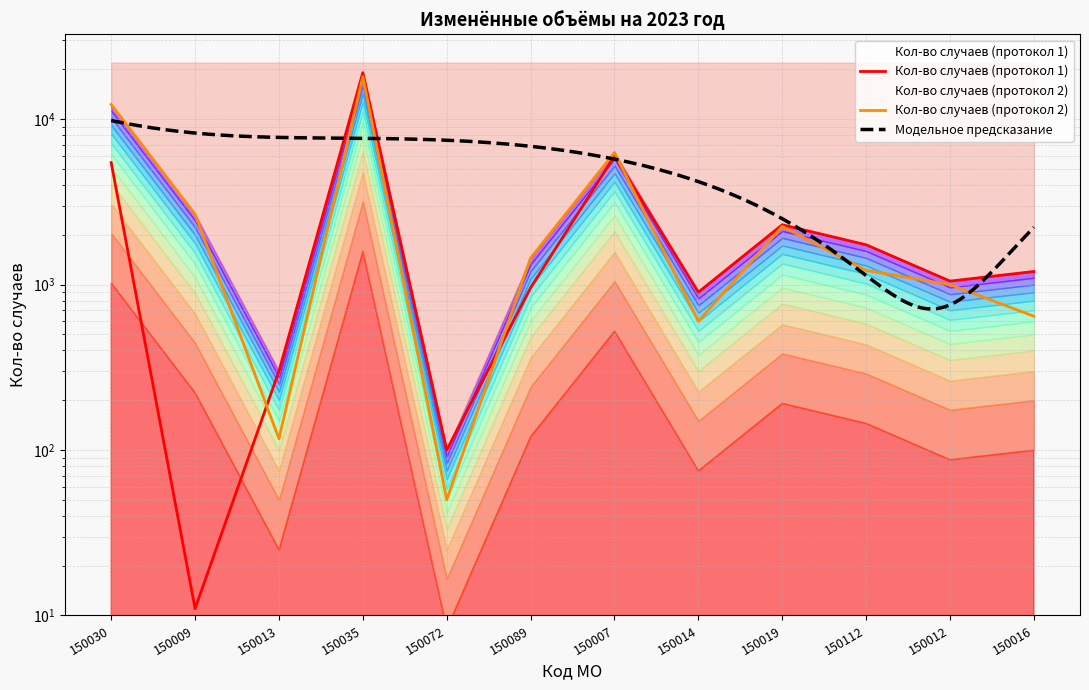

At which category does Кол-во случаев (протокол 1) reach its first local peak?

150035